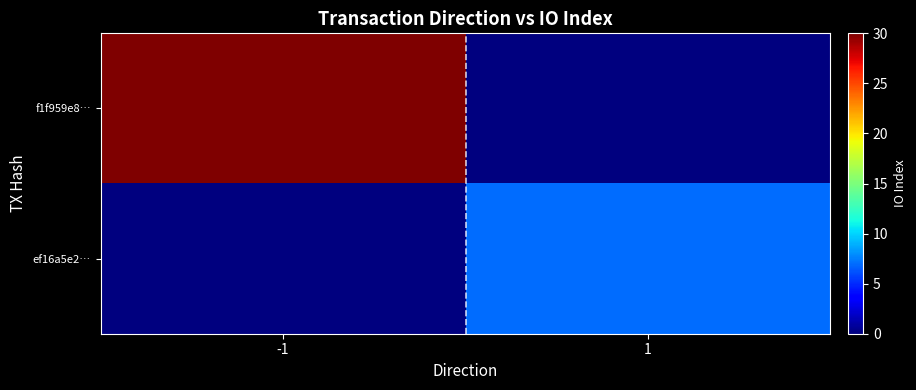

Reading left to right, list all the values displayed in this chart.

f1f959e8…: -1=30	1=0
ef16a5e2…: -1=0	1=7